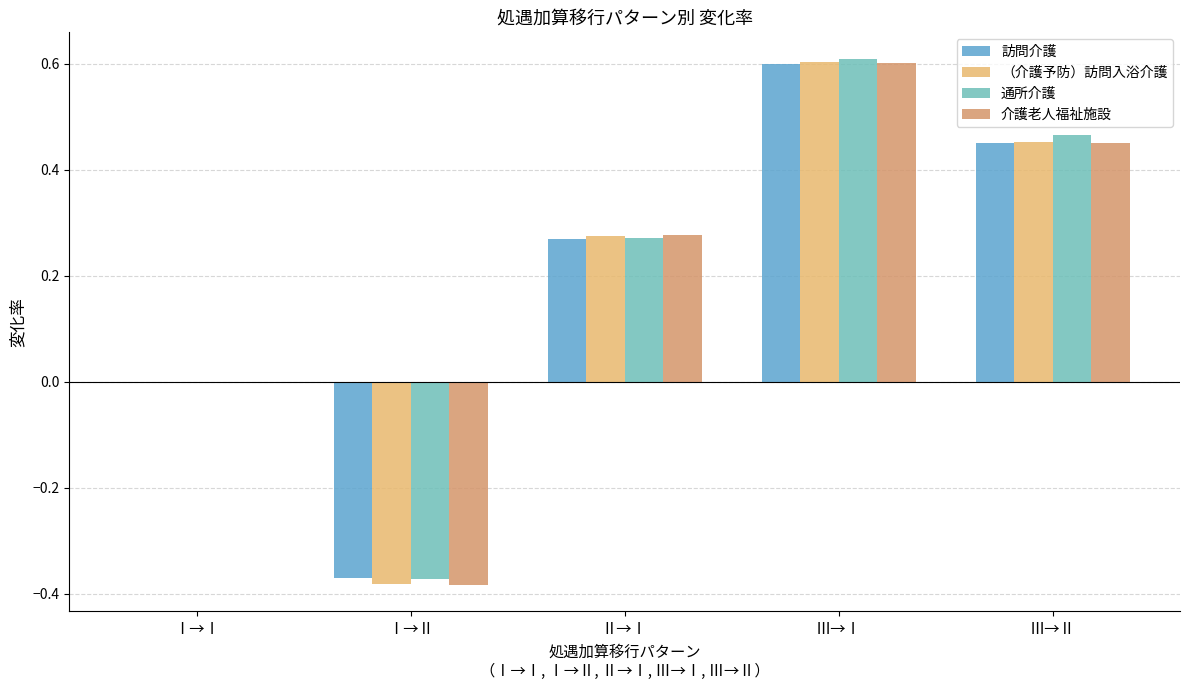

At which label does 通所介護 first exceed 0?

Ⅱ→Ⅰ